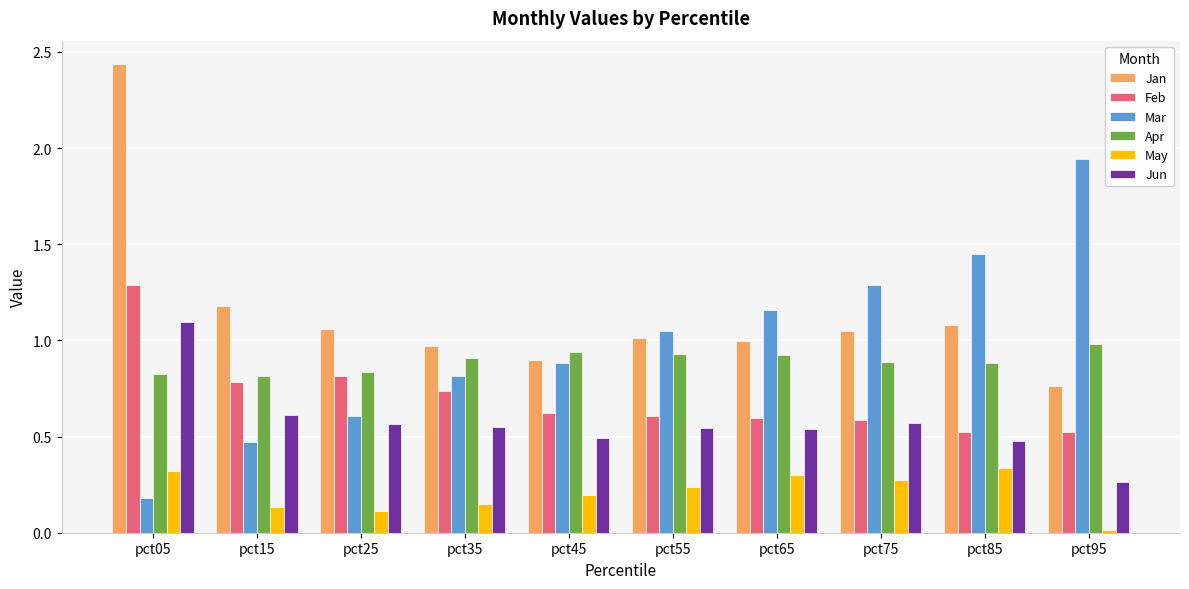

Which category has the lowest value across all series?

pct95